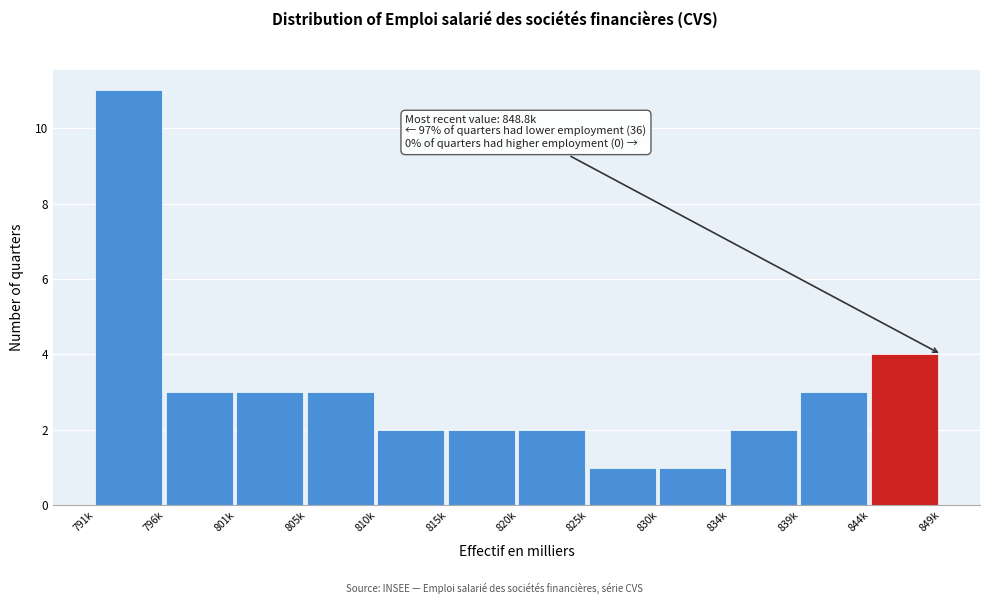

Reading left to right, transcribe all the data shown in this chart.

791k=11	796k=3	801k=3	805k=3	810k=2	815k=2	820k=2	825k=1	830k=1	834k=2	839k=3	844k=4